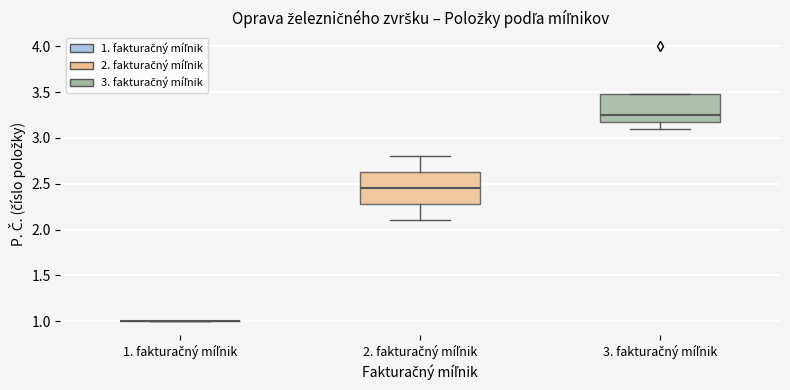

Reading left to right, transcribe this box plot: for each box, give where its median line is, the range the box spans, and where its two whiskers end, as read against the y-axis. The values are not printed on the chart, so give them approximately, as read against the axis.

1. fakturačný míľnik: box collapsed to a line at 1.00, whiskers 1.00 to 1.00
2. fakturačný míľnik: median 2.45, box 2.30 to 2.65, whiskers 2.10 to 2.80
3. fakturačný míľnik: median 3.25, box 3.20 to 3.50, whiskers 3.10 to 3.50